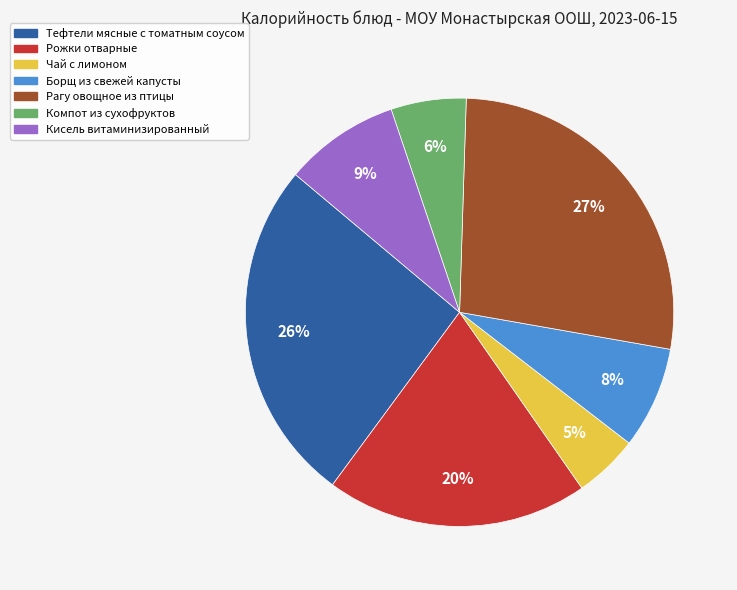

Is the sum of Рагу овощное из птицы and Кисель витаминизированный greater than half?

No